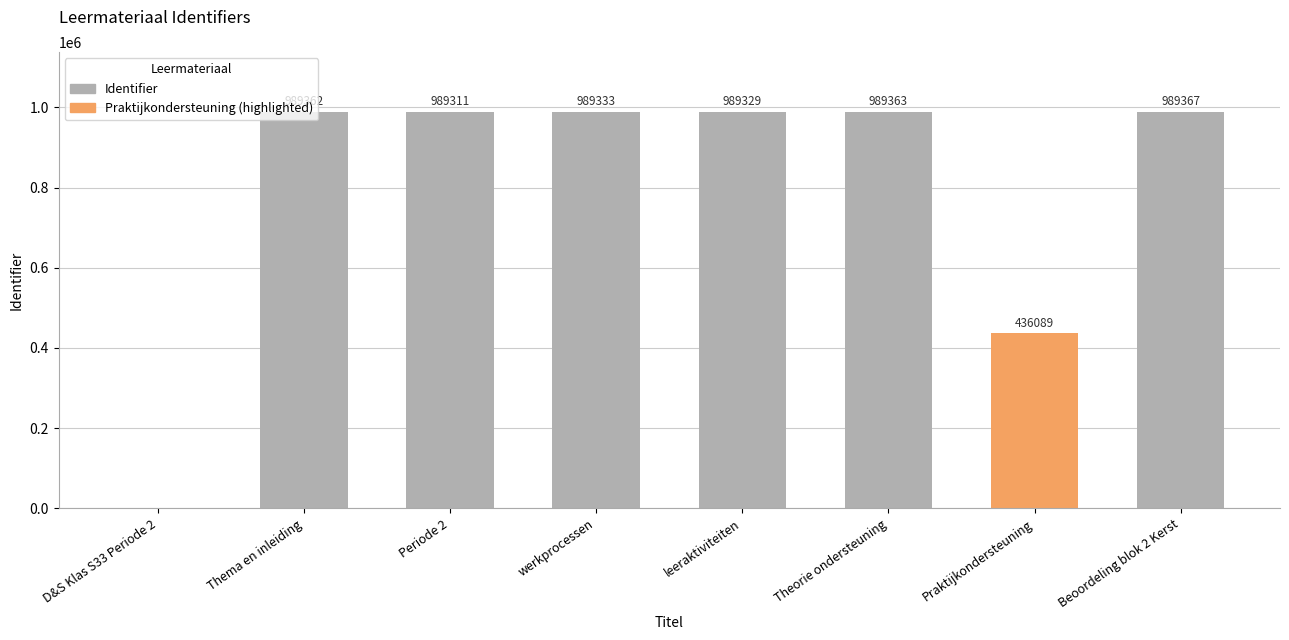

The chart shows a value of 989333 at werkprocessen. True or false?

True